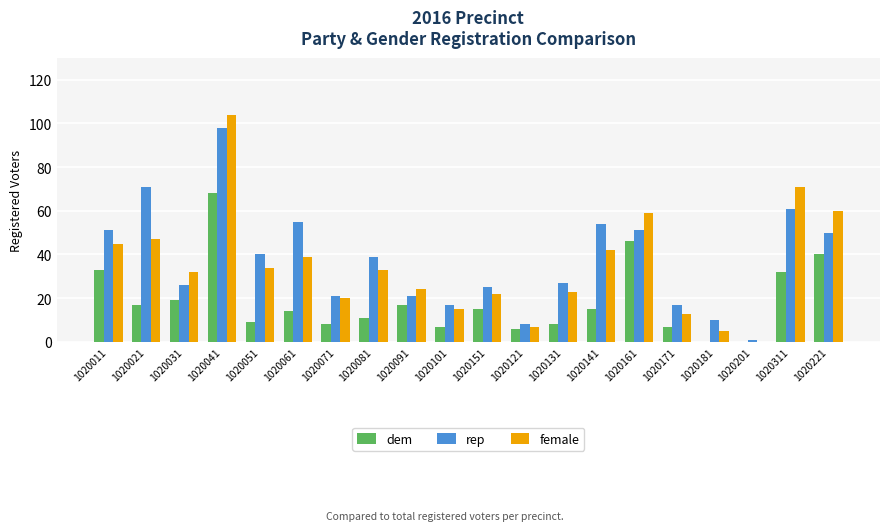

Read the dem value at 1020151, to the nearest 5.

15